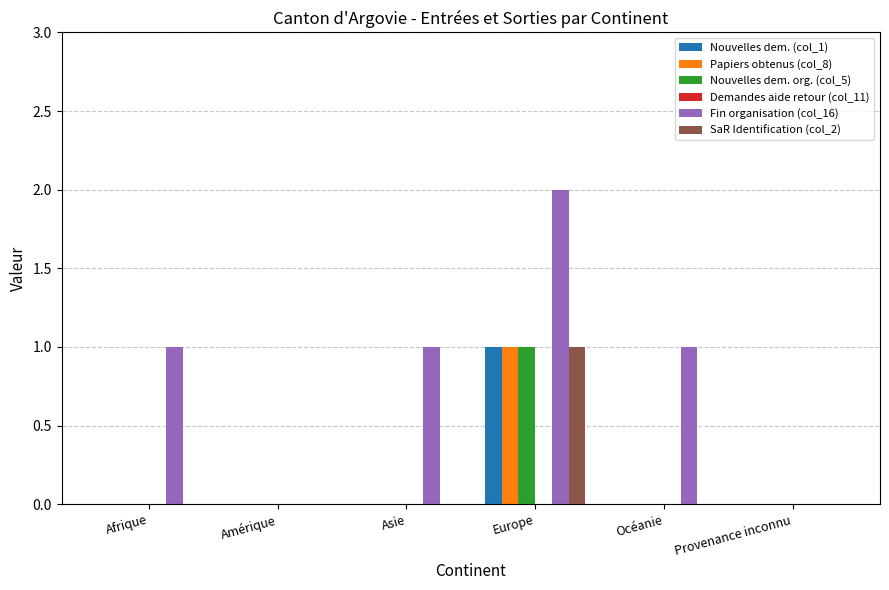

What is the total value across all series at Europe?

6